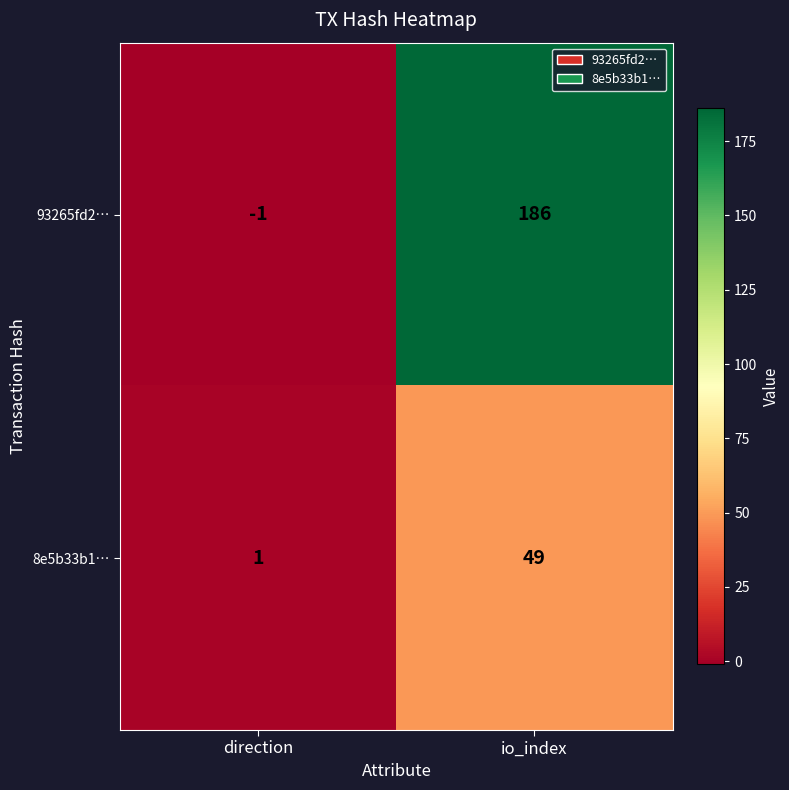

Which series changed the most between direction and io_index?

93265fd2…